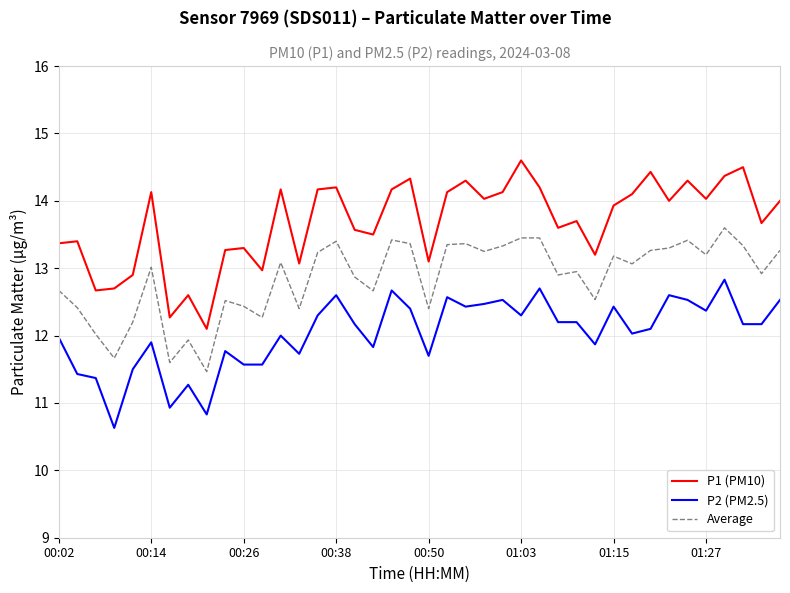

True or false: P2 (PM2.5) and Average intersect in this chart.

False